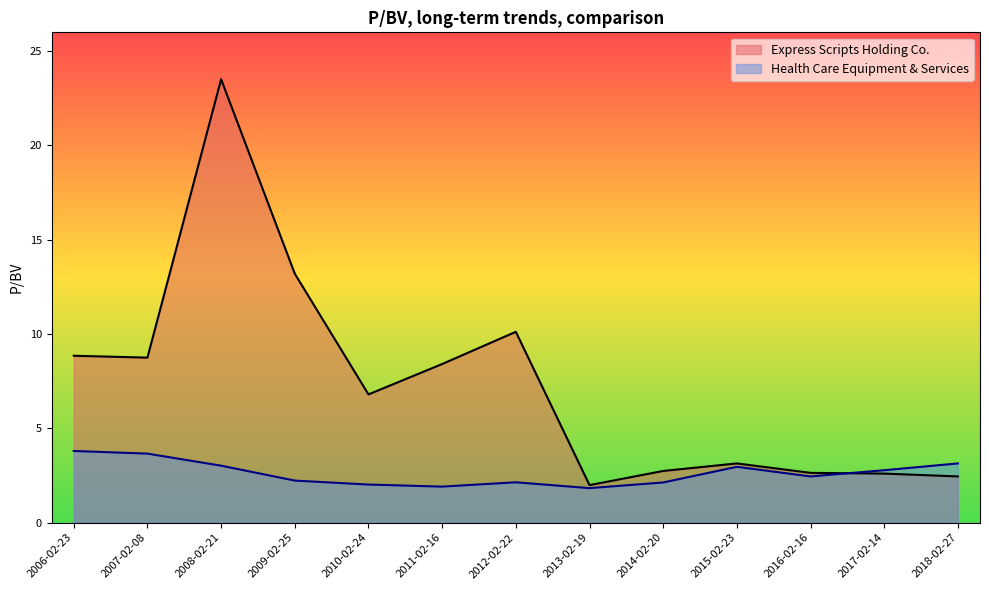

Where do Express Scripts Holding Co. and Health Care Equipment & Services first cross each other?

2017-02-14 and 2016-02-16